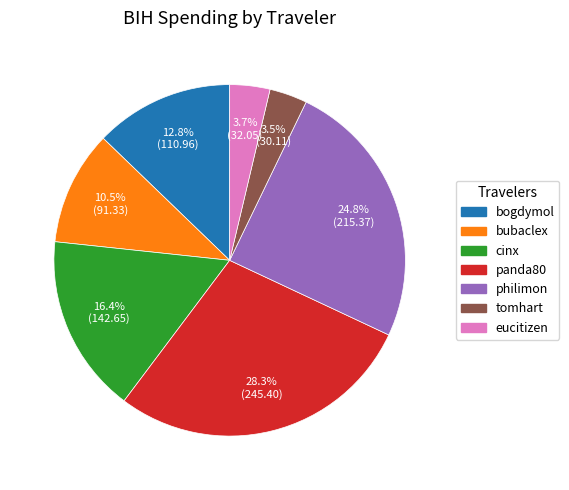

Does cinx account for over 50% of the chart?

No